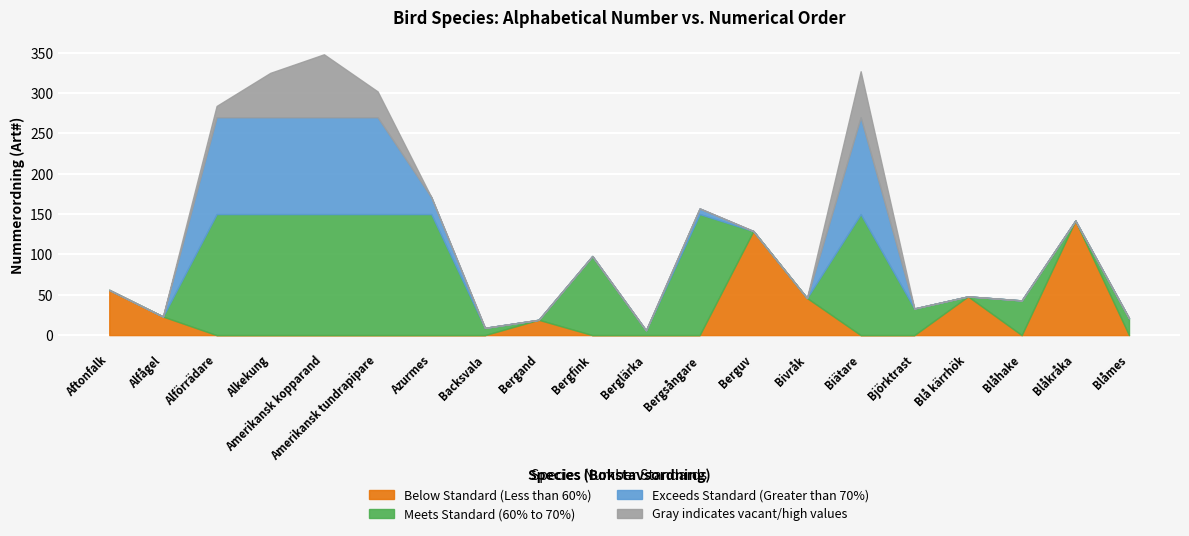

What position from the right is Azurmes?

14